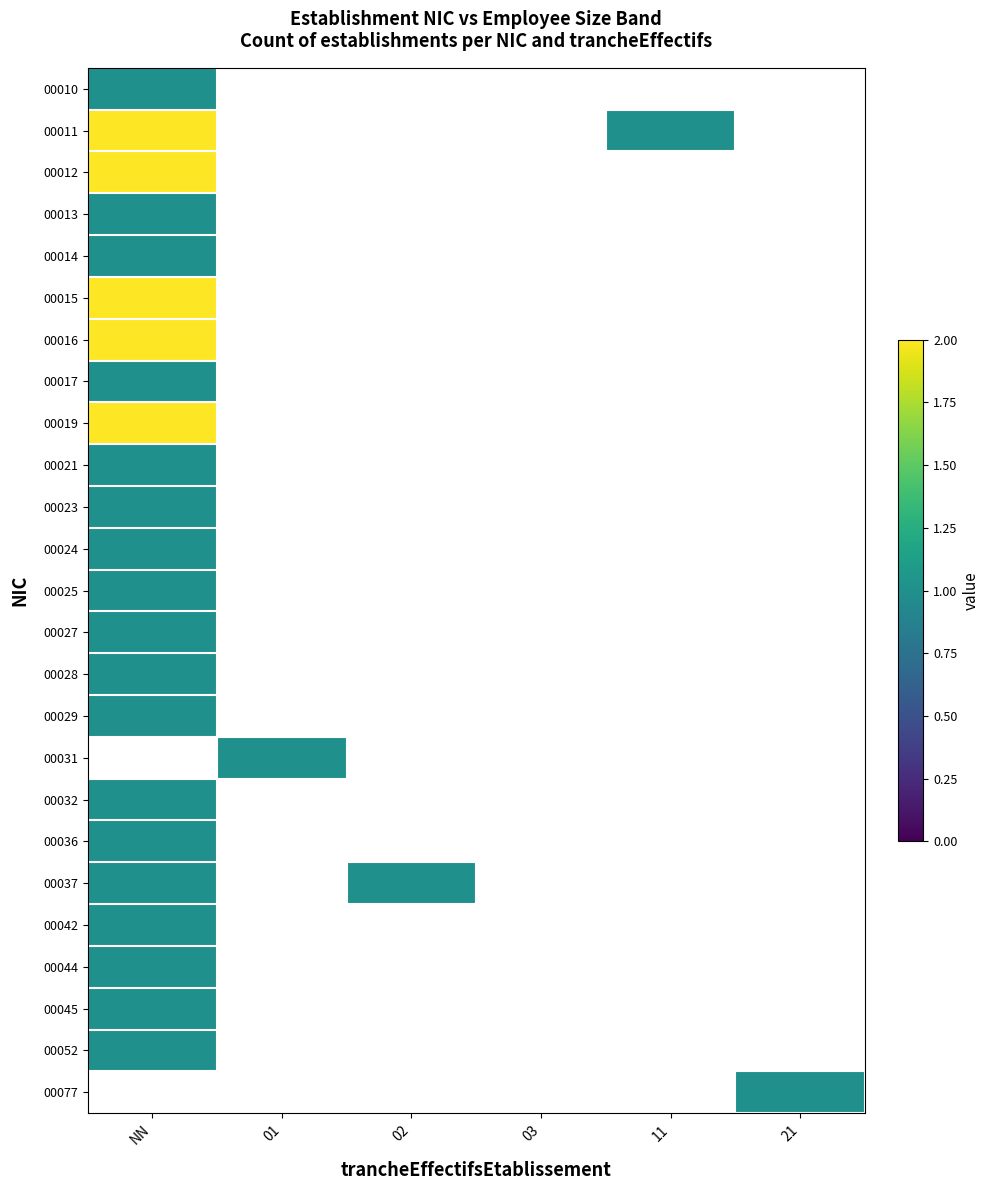

Which has a higher value, 11 or NN?

NN